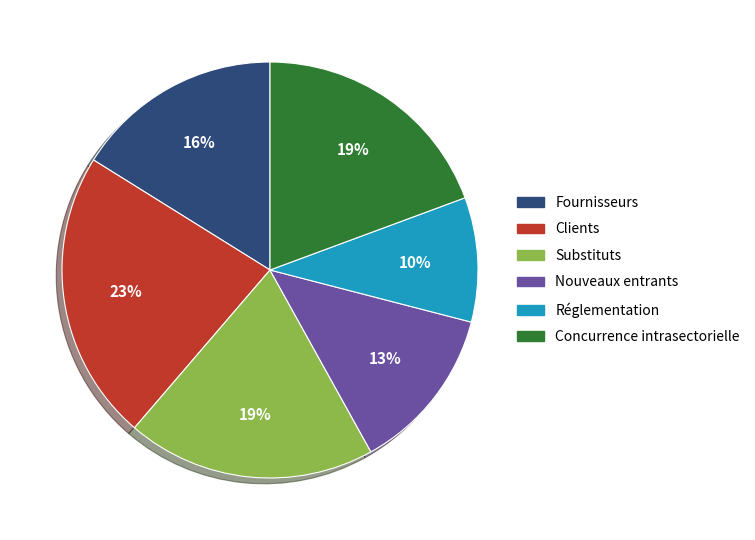

Which category has the biggest portion of the pie?

Clients